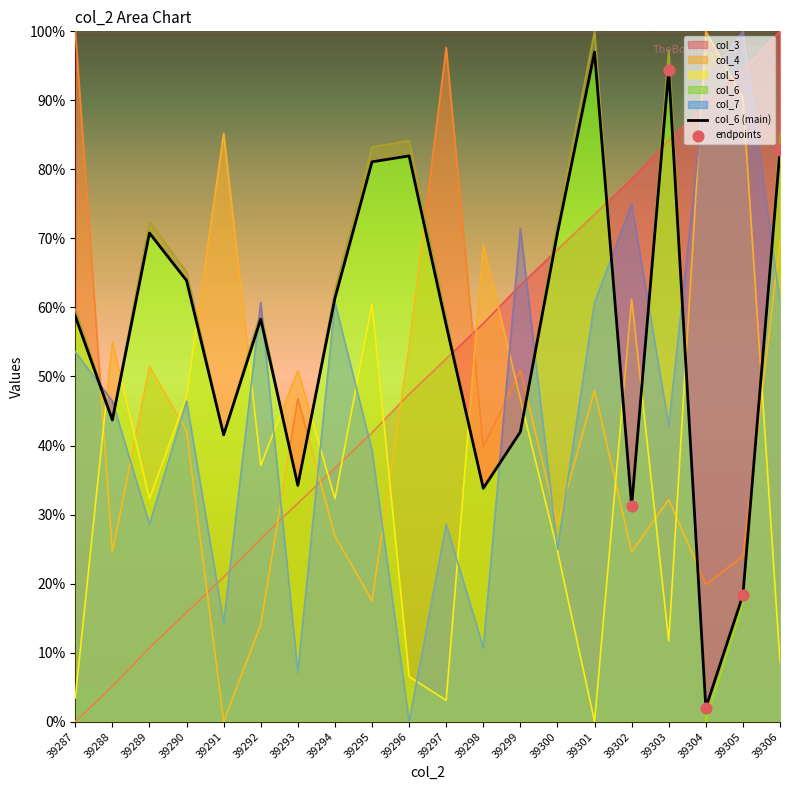

Which series reaches the minimum Y coordinate?

col_3